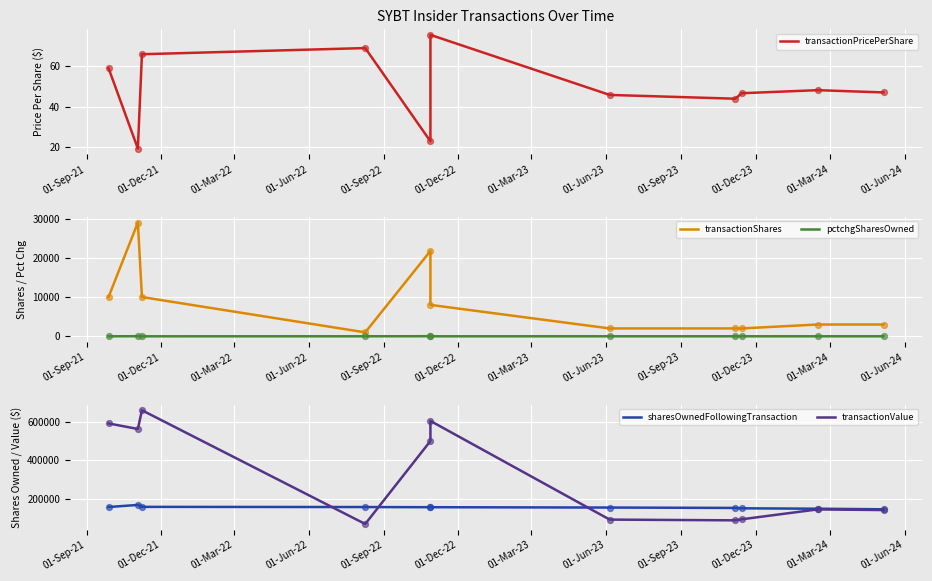

Is the value of transactionValue at 01-Jun-22 greater than the value of transactionShares at 01-Sep-21?

Yes